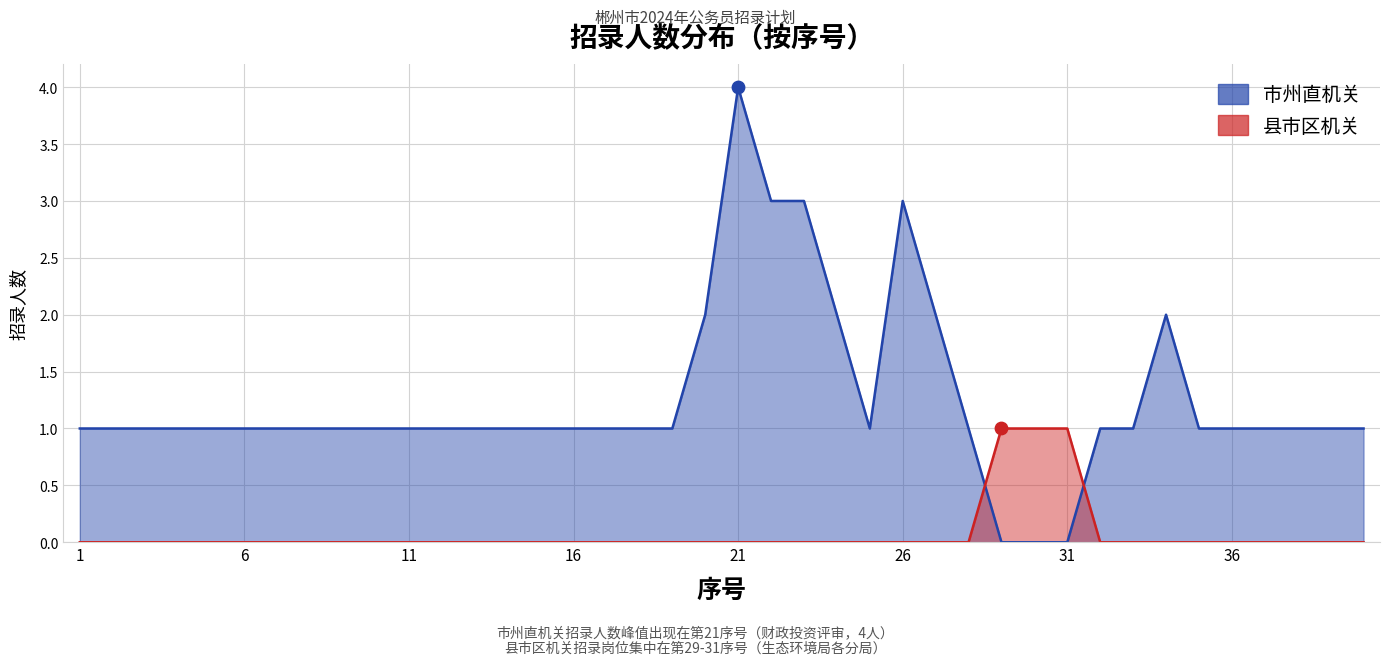

At how many categories does at least one series exceed 3?

1